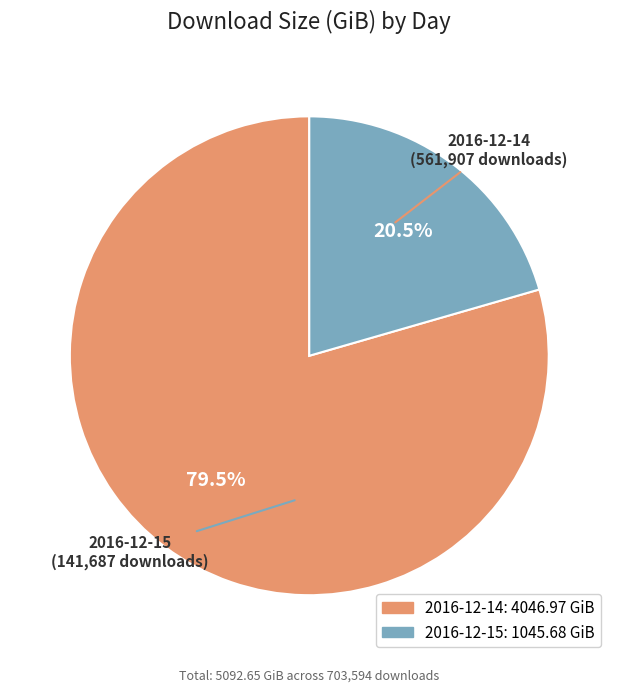

To the nearest percent, what is the average slice percentage?

50%